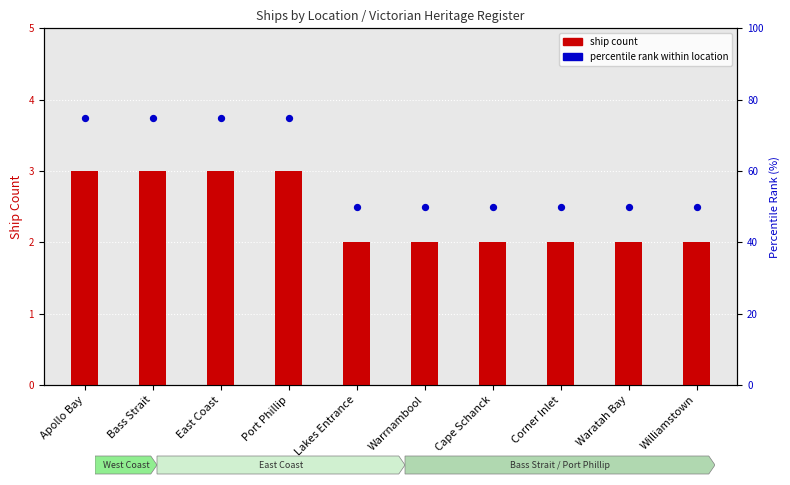

Which series reaches the minimum Y coordinate?

ship count